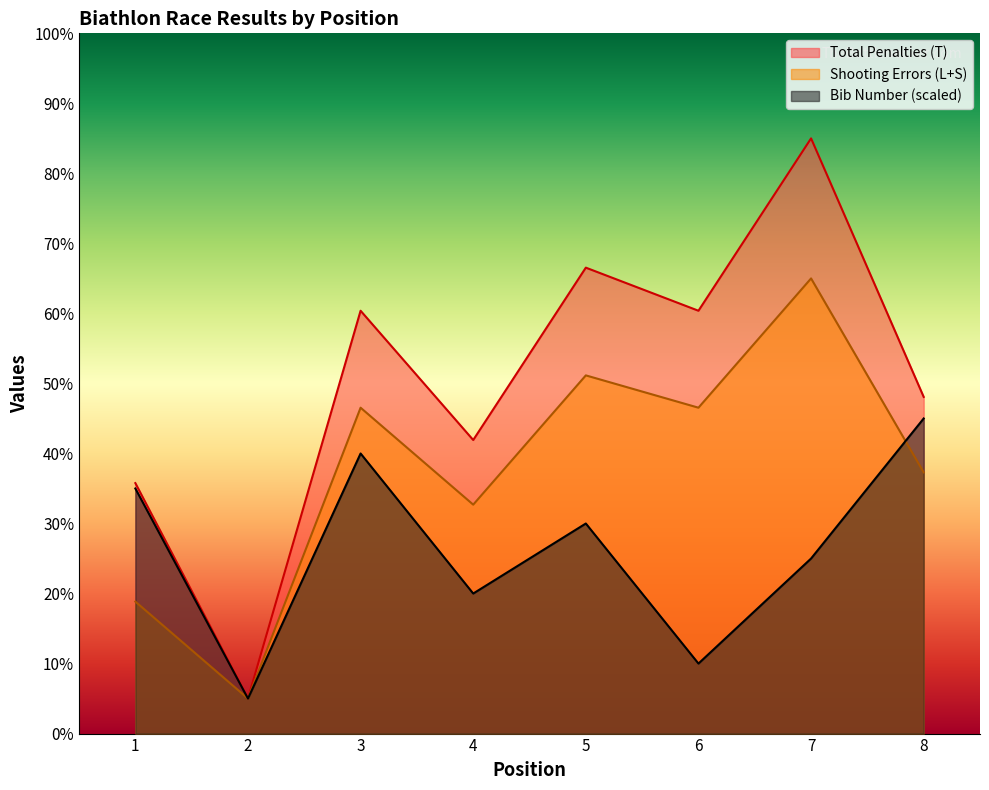

How many data points in Bib Number are less than 30?

4